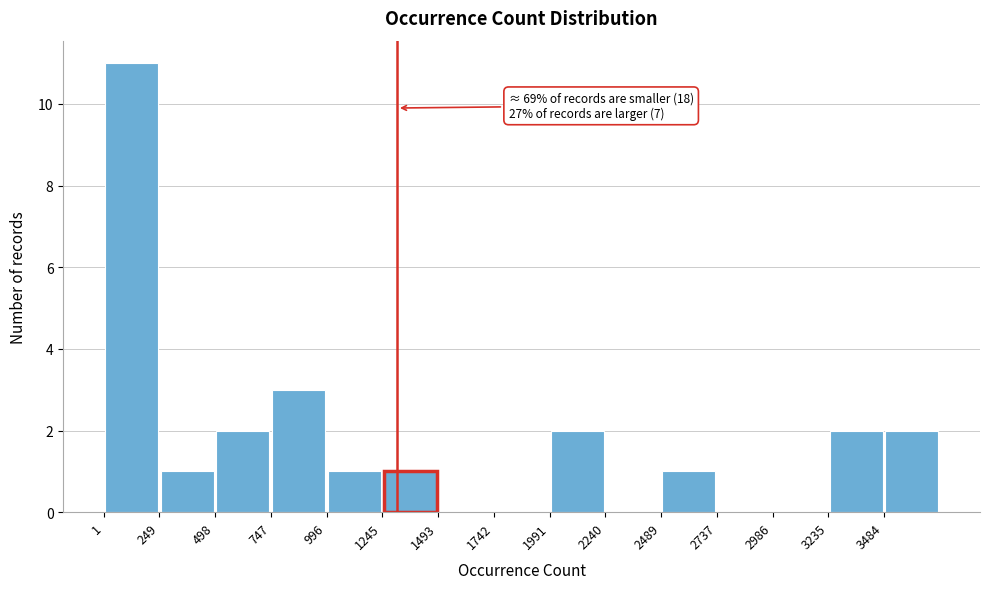

Which range on the x-axis has the tallest bar?

0 to 250